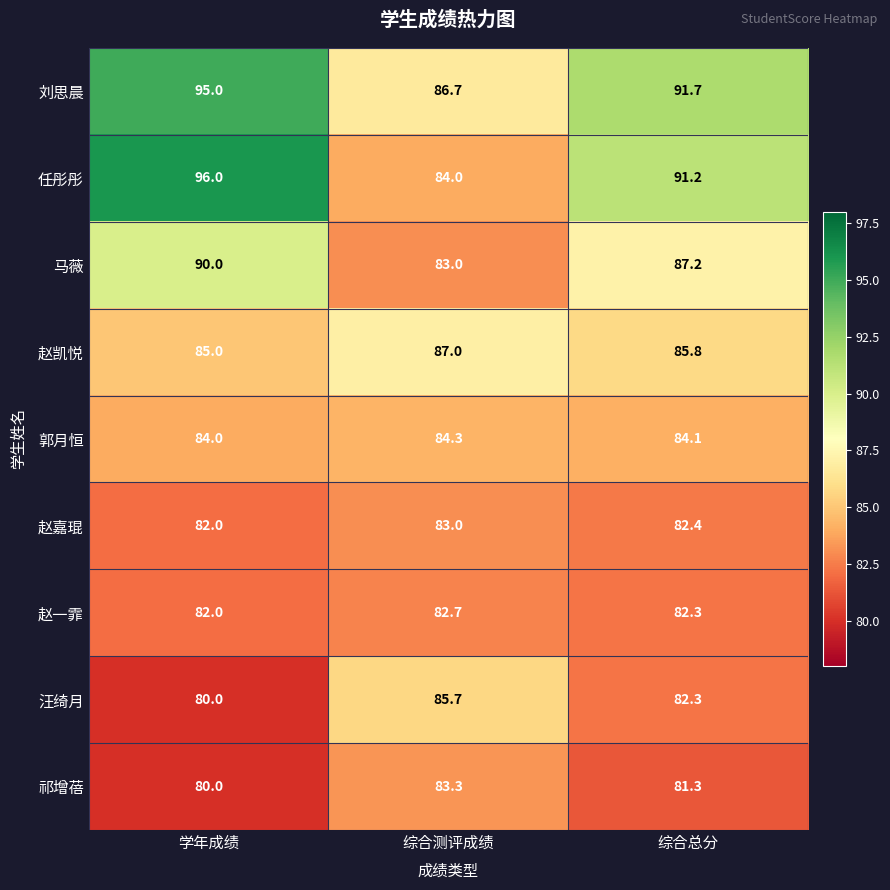

Which series has the largest total across all categories?

刘思晨